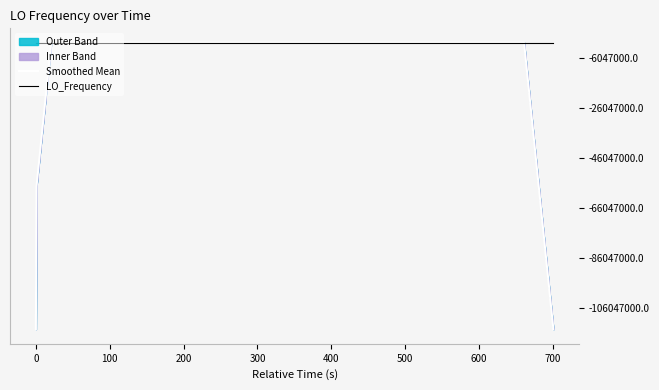

Rank the series by their maximum value, from highest to lowest.

LO_Frequency, Smoothed Mean